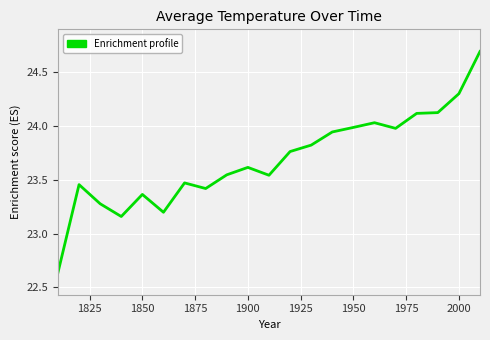

What is the greatest value displayed?

24.7